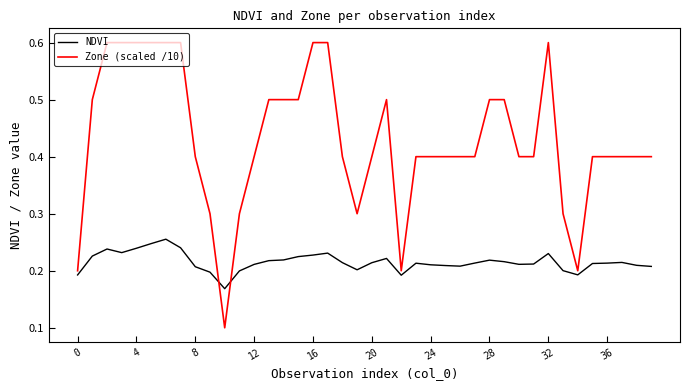

What are all the series names shown in the legend?

NDVI, Zone (scaled /10)